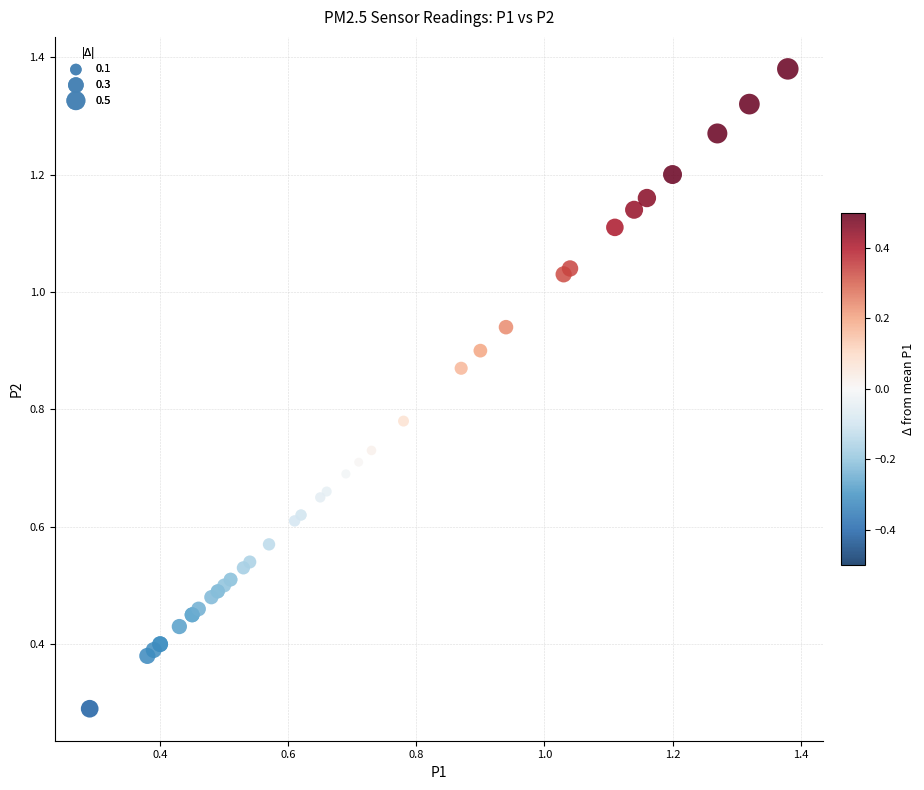

What Y value in the scatter plot is closest to 0?

0.3